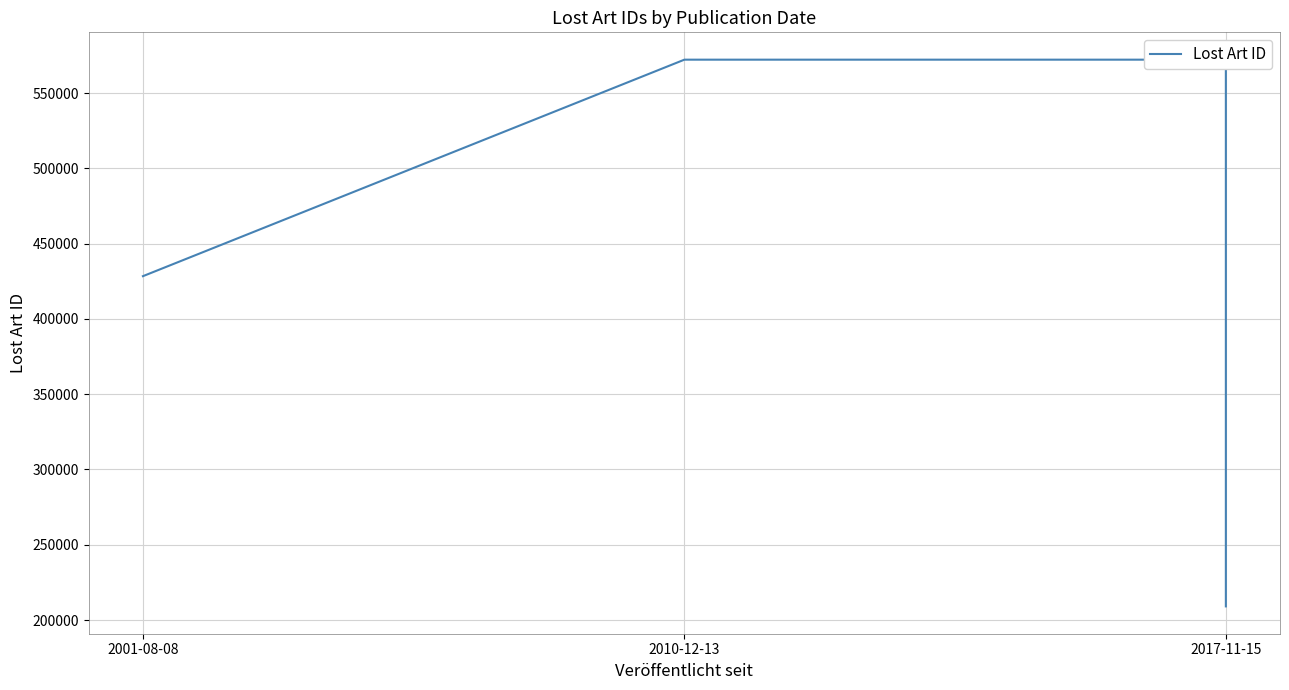

At which label is the value closest to 390611?

2001-08-08